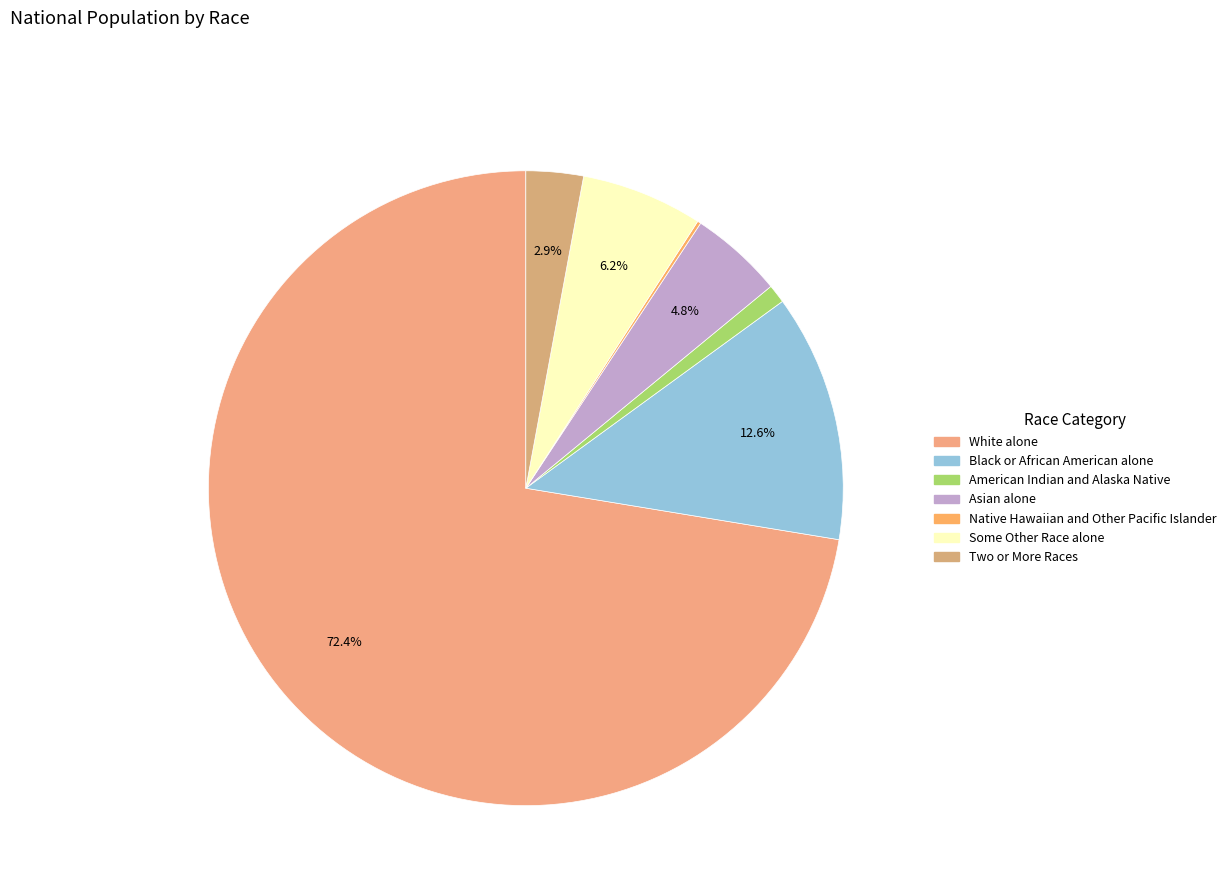

Is it true that Native Hawaiian and Other Pacific Islander is 1% of the pie?

False